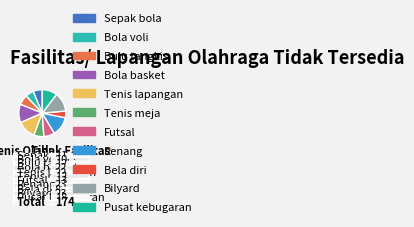

Do Bela diri and Sepak bola together represent more than half of the pie?

No